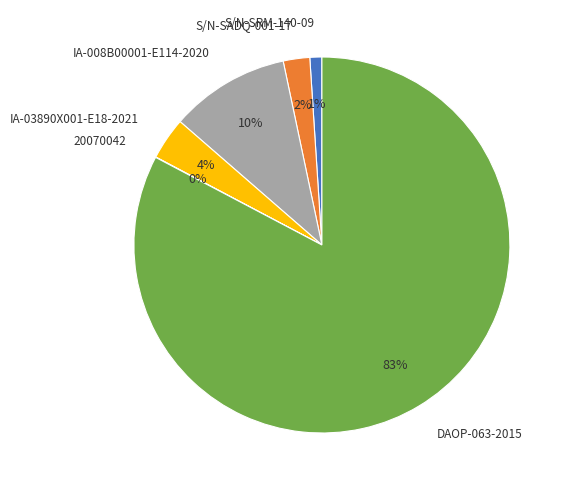

Do IA-03890X001-E18-2021 and DAOP-063-2015 together represent more than half of the pie?

Yes